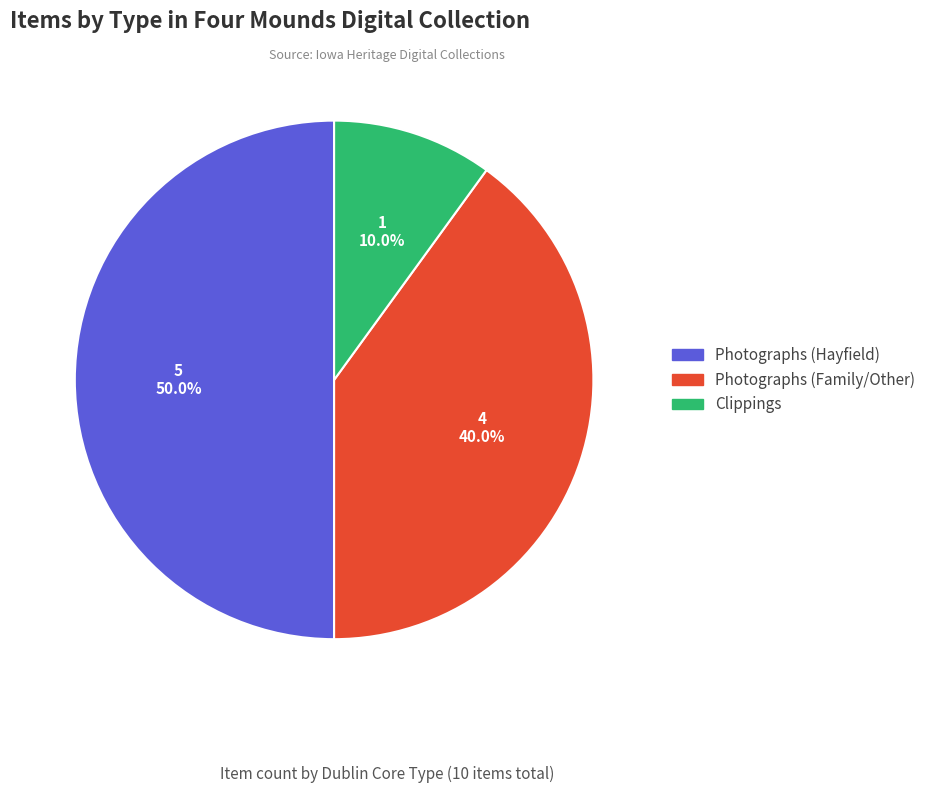

What percentage do Photographs (Hayfield) and Clippings together represent?

60.0%